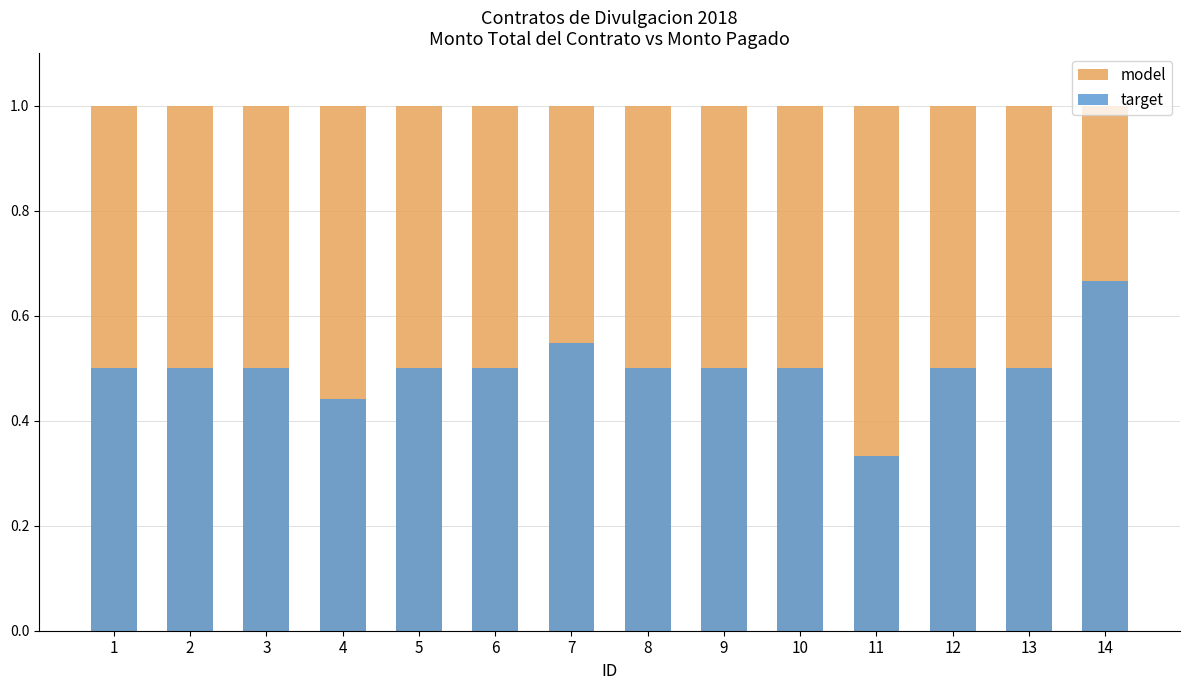

Between 6 and 11, which series saw the biggest shift?

target